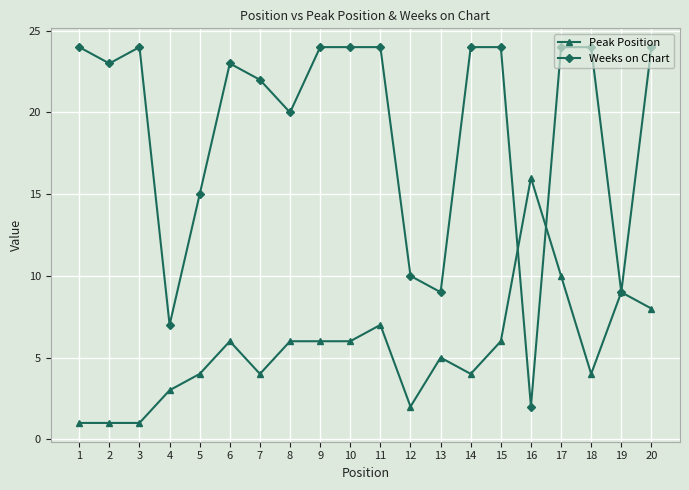

Reading left to right, what are all the values shown in this chart?

Peak Position: 1=1	2=1	3=1	4=3	5=4	6=6	7=4	8=6	9=6	10=6	11=7	12=2	13=5	14=4	15=6	16=16	17=10	18=4	19=9	20=8
Weeks on Chart: 1=24	2=23	3=24	4=7	5=15	6=23	7=22	8=20	9=24	10=24	11=24	12=10	13=9	14=24	15=24	16=2	17=24	18=24	19=9	20=24